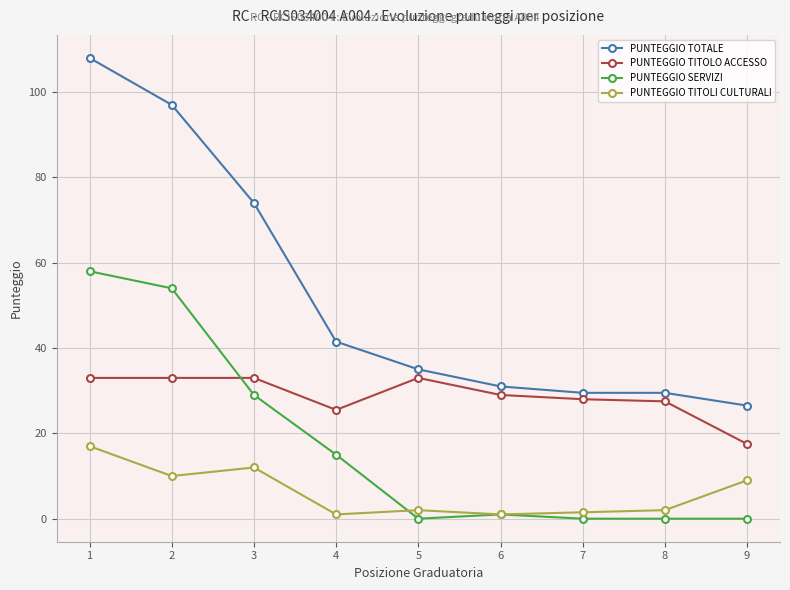

After their last crossing, which series has the higher values: PUNTEGGIO TITOLO ACCESSO or PUNTEGGIO SERVIZI?

PUNTEGGIO TITOLO ACCESSO